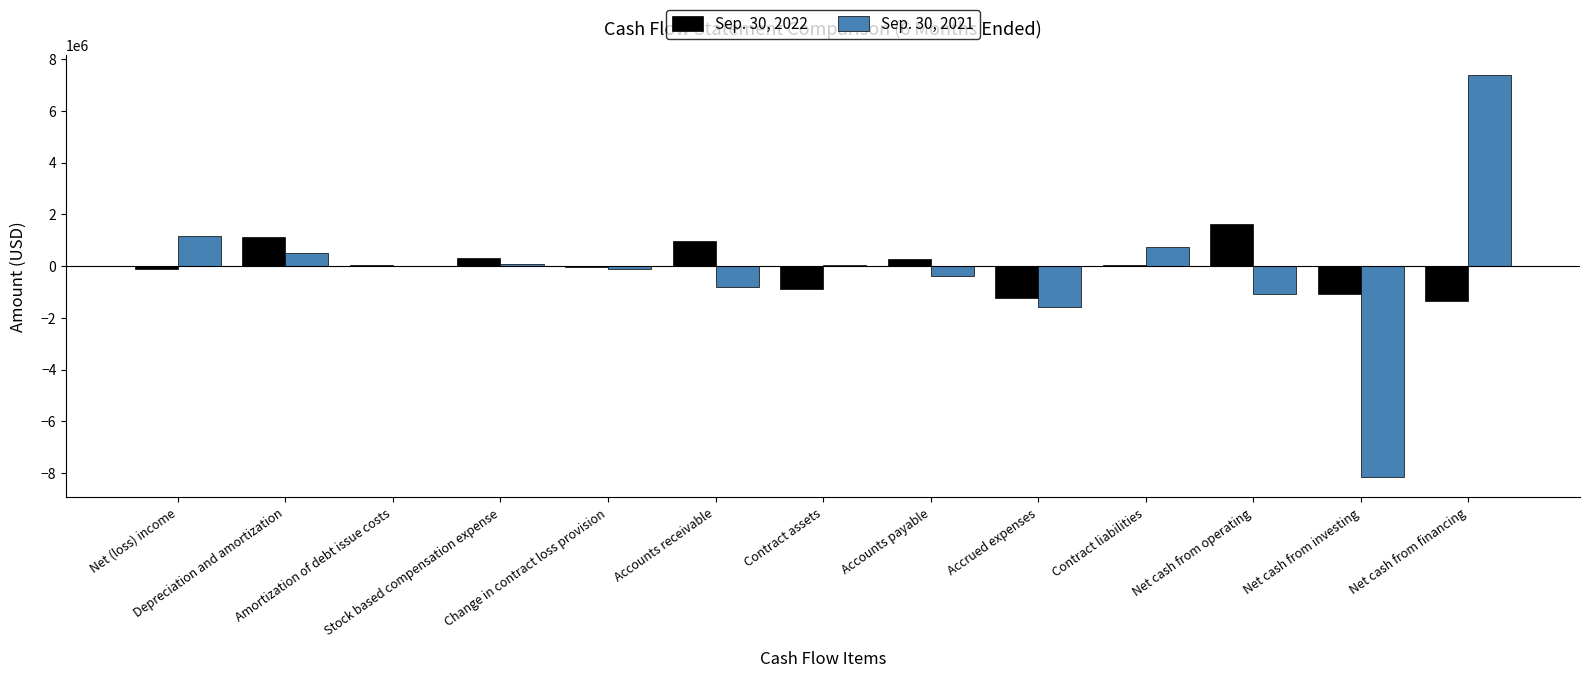

How many data points does each series have?

13